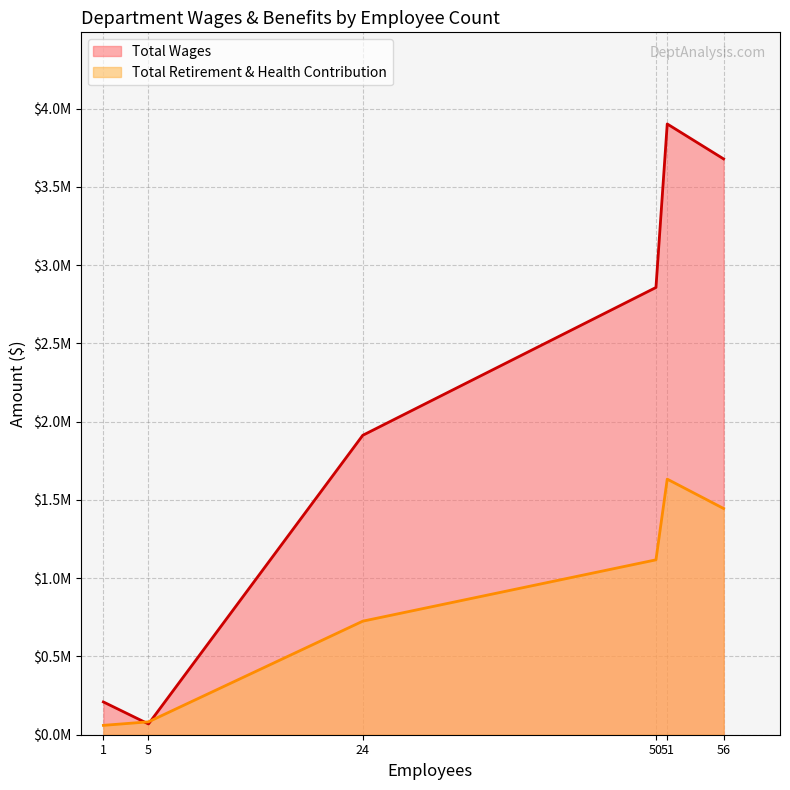

What is the sum of all Total Wages values?

12628713